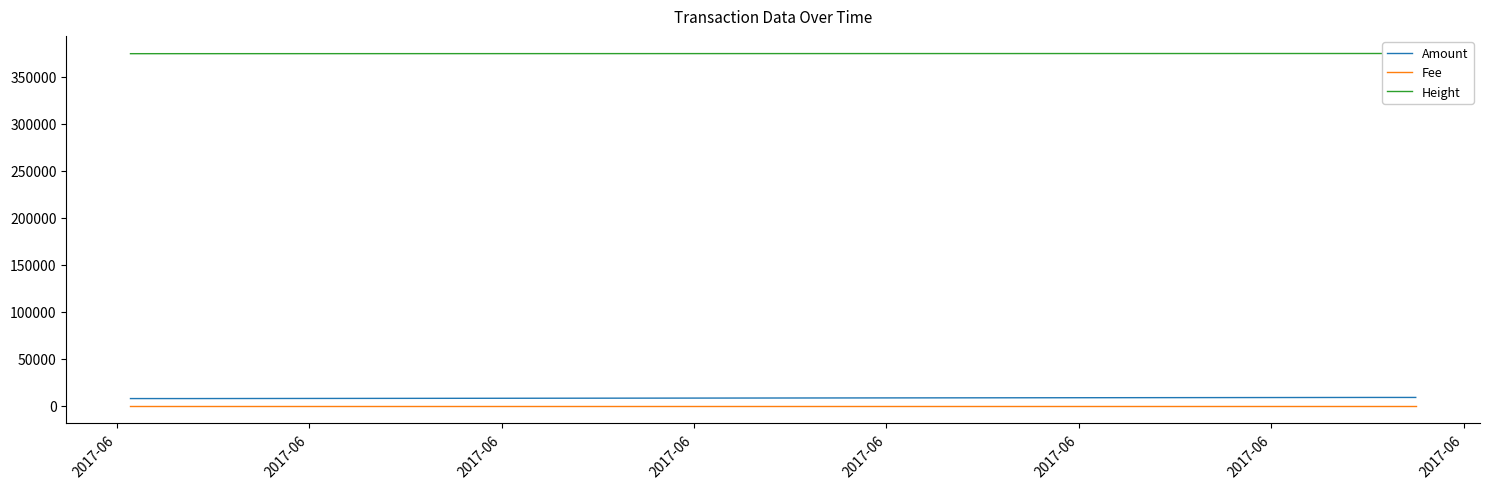

At which category does the chart reach its minimum across all series?

2017-06